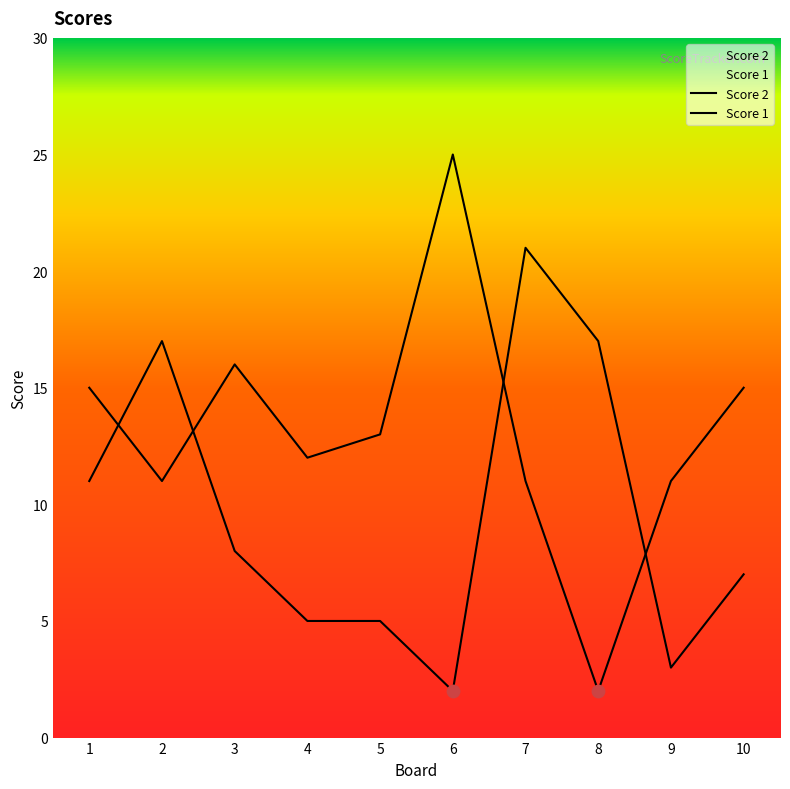

Which series has the largest total across all categories?

Score 1